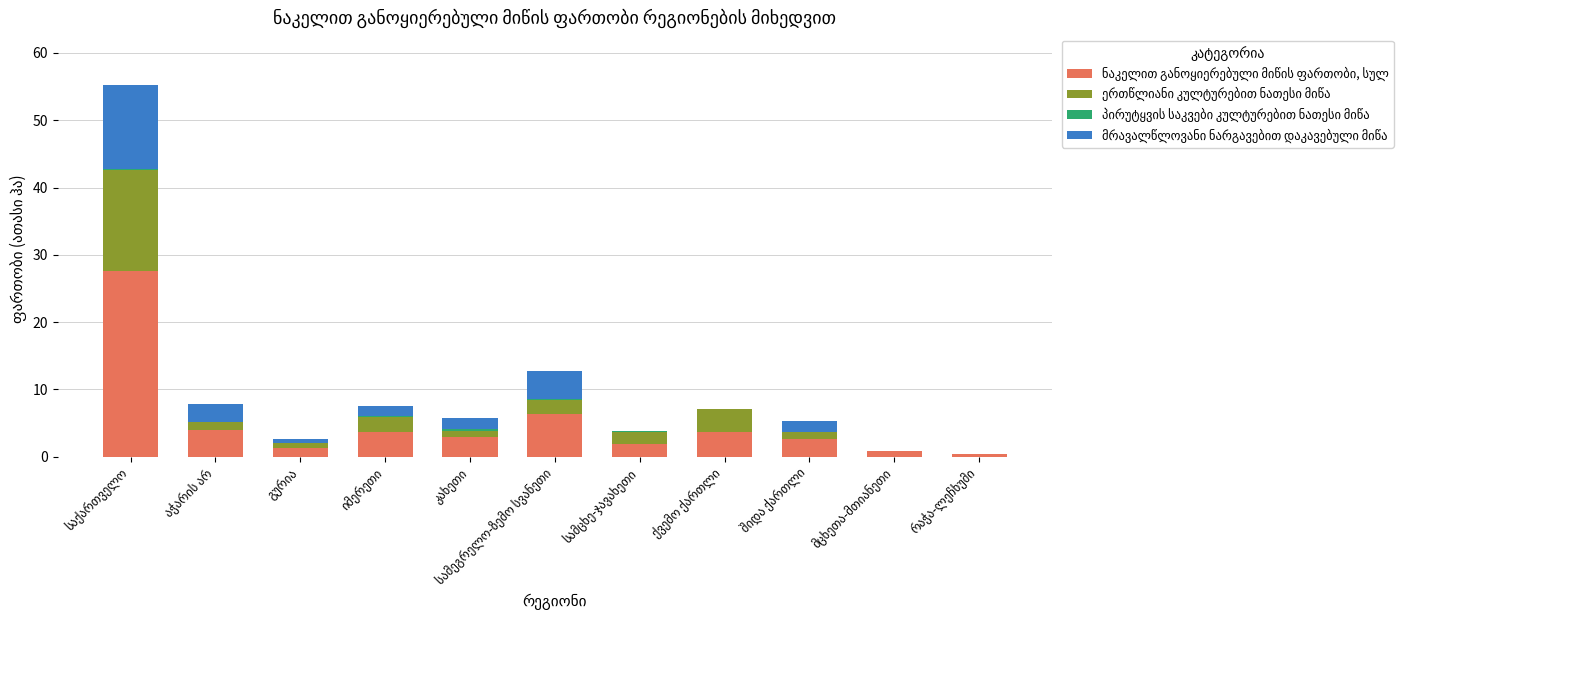

Are the bars grouped side by side (vs. stacked)?

No